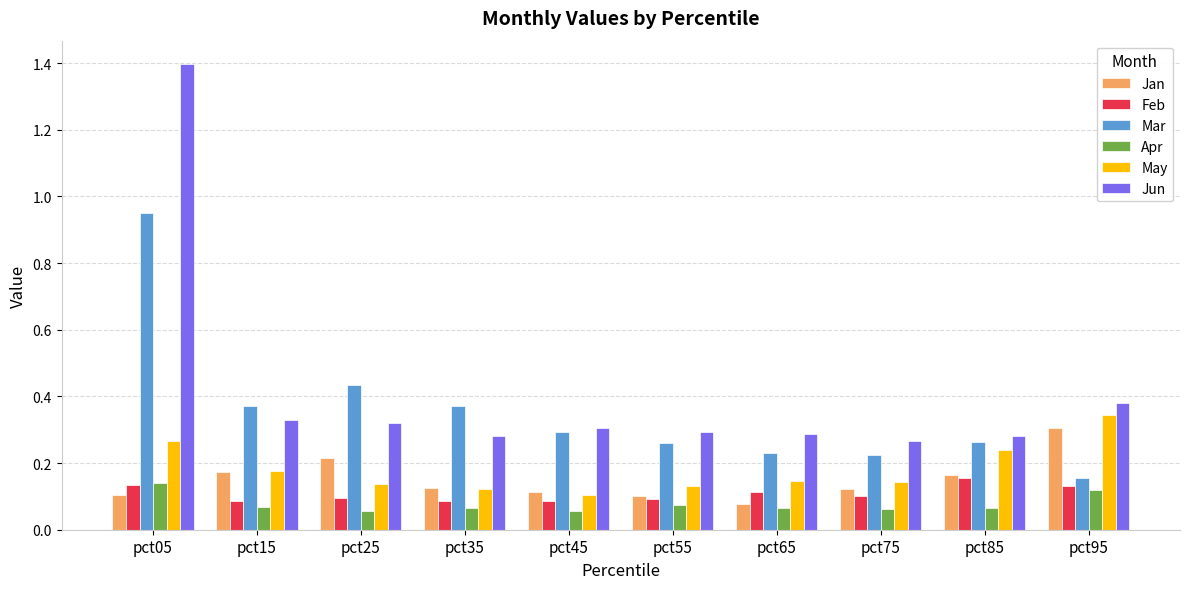

What are all the series names shown in the legend?

Jan, Feb, Mar, Apr, May, Jun